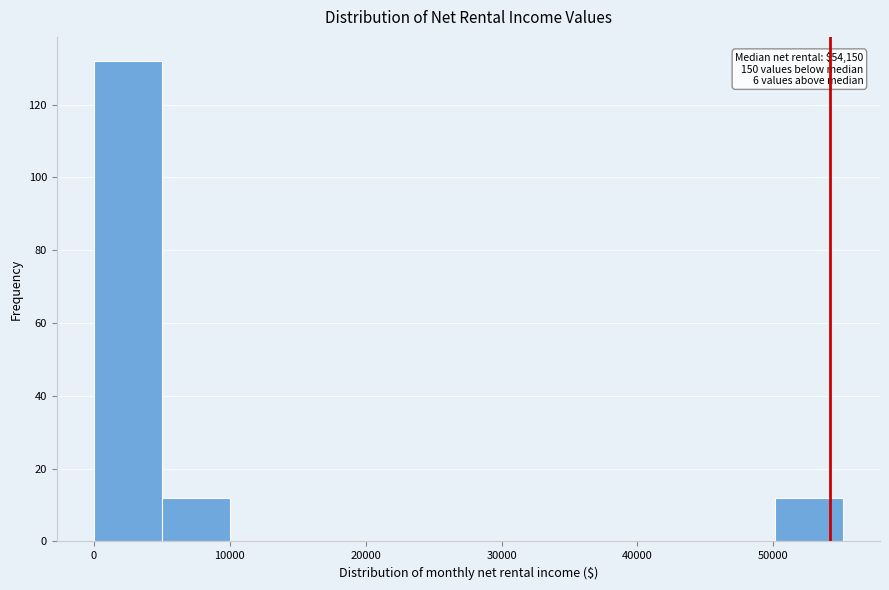

Over which range of the x-axis is the bar tallest?

0 to 5000